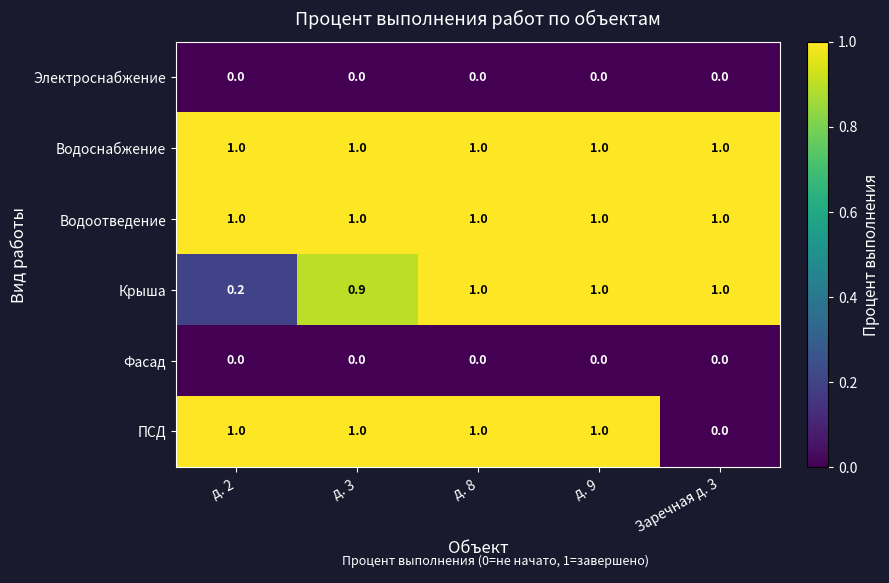

What is the difference between the highest and lowest values at д. 3?

1.0